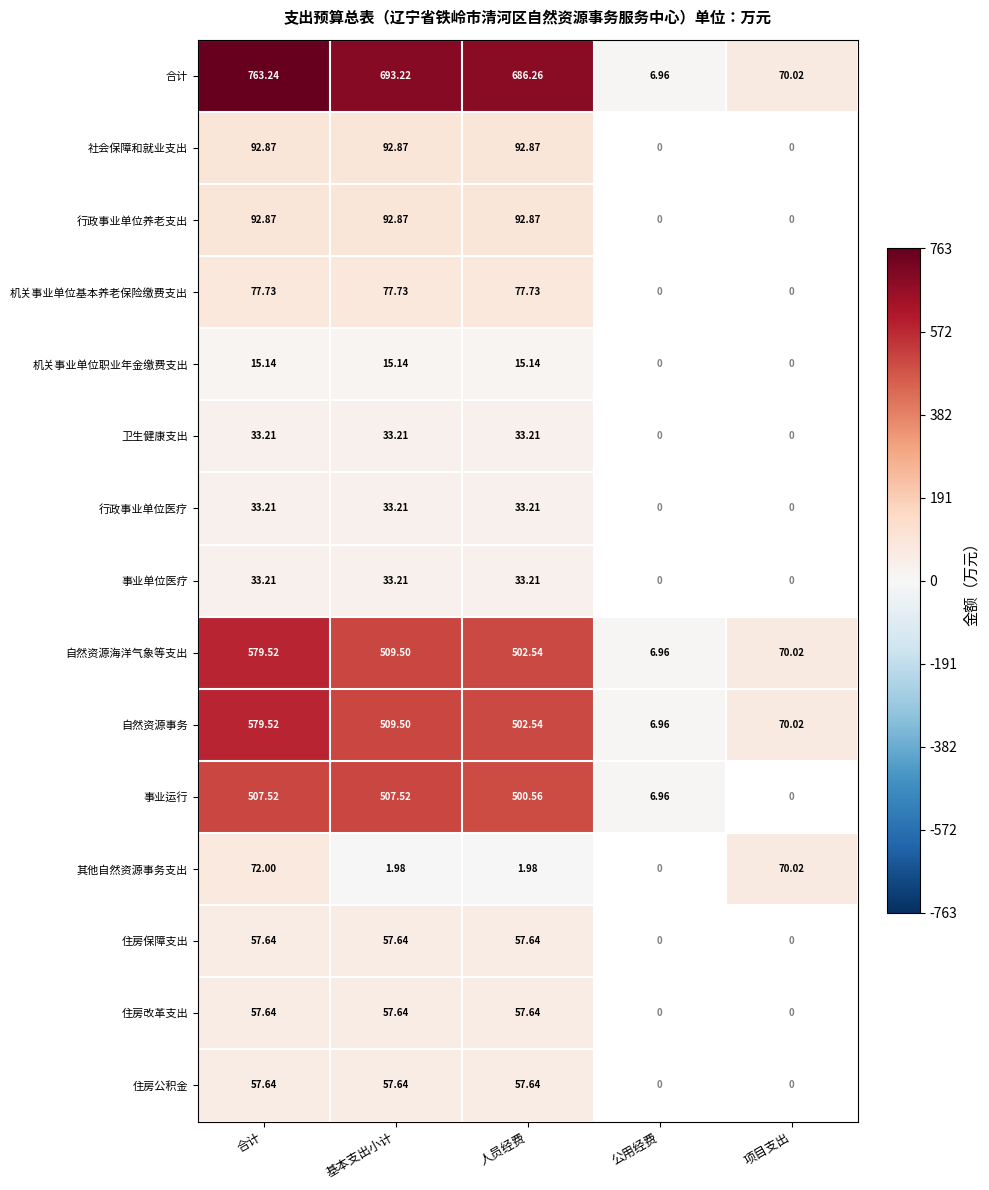

Count the number of categories in the chart.

5